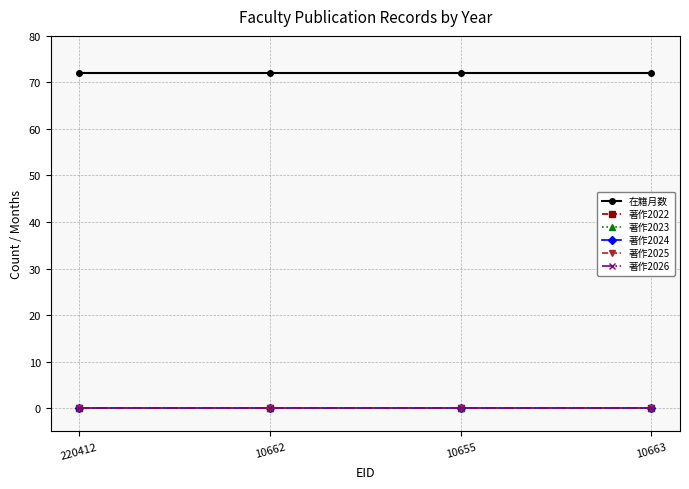

Is it true that 著作2024 equals 0 at 10662?

True